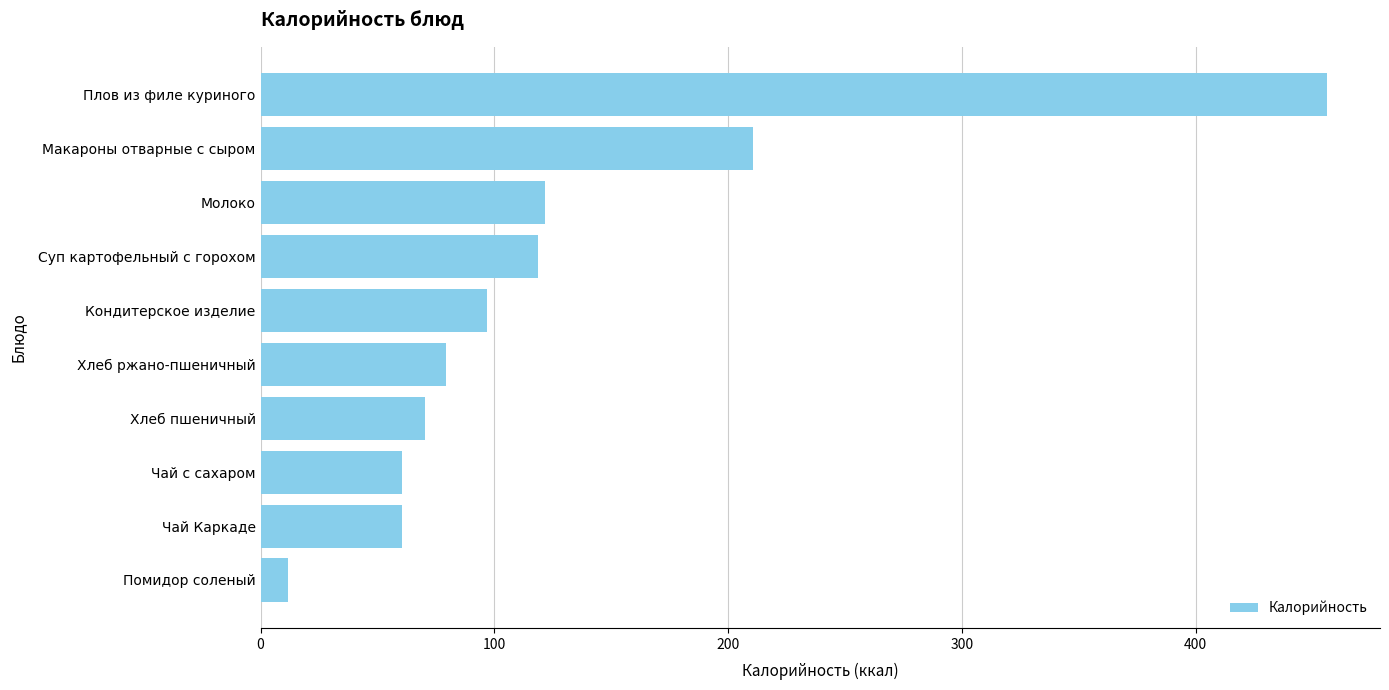

The value at Макароны отварные с сыром is 63.4. True or false?

False